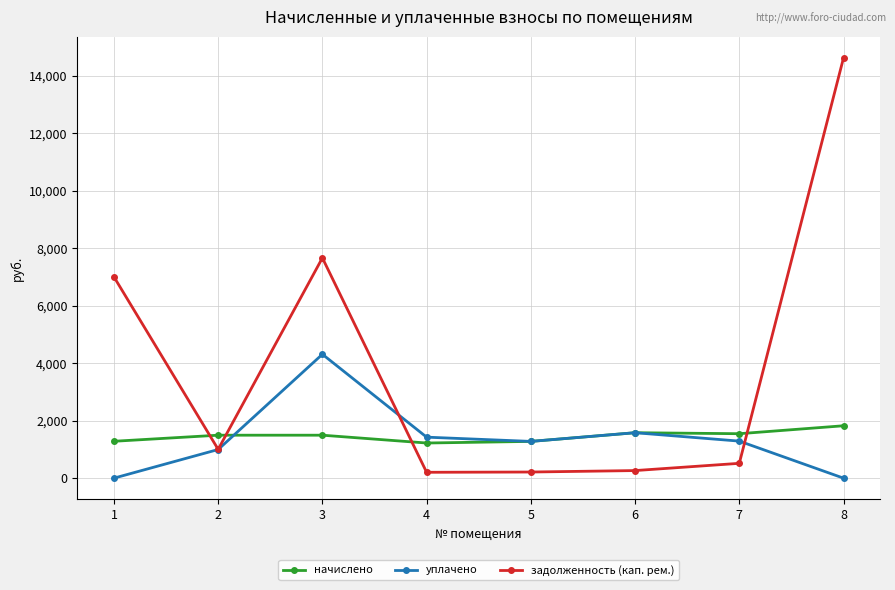

What is the value of the начислено point at the 8th from the left?

1823.0